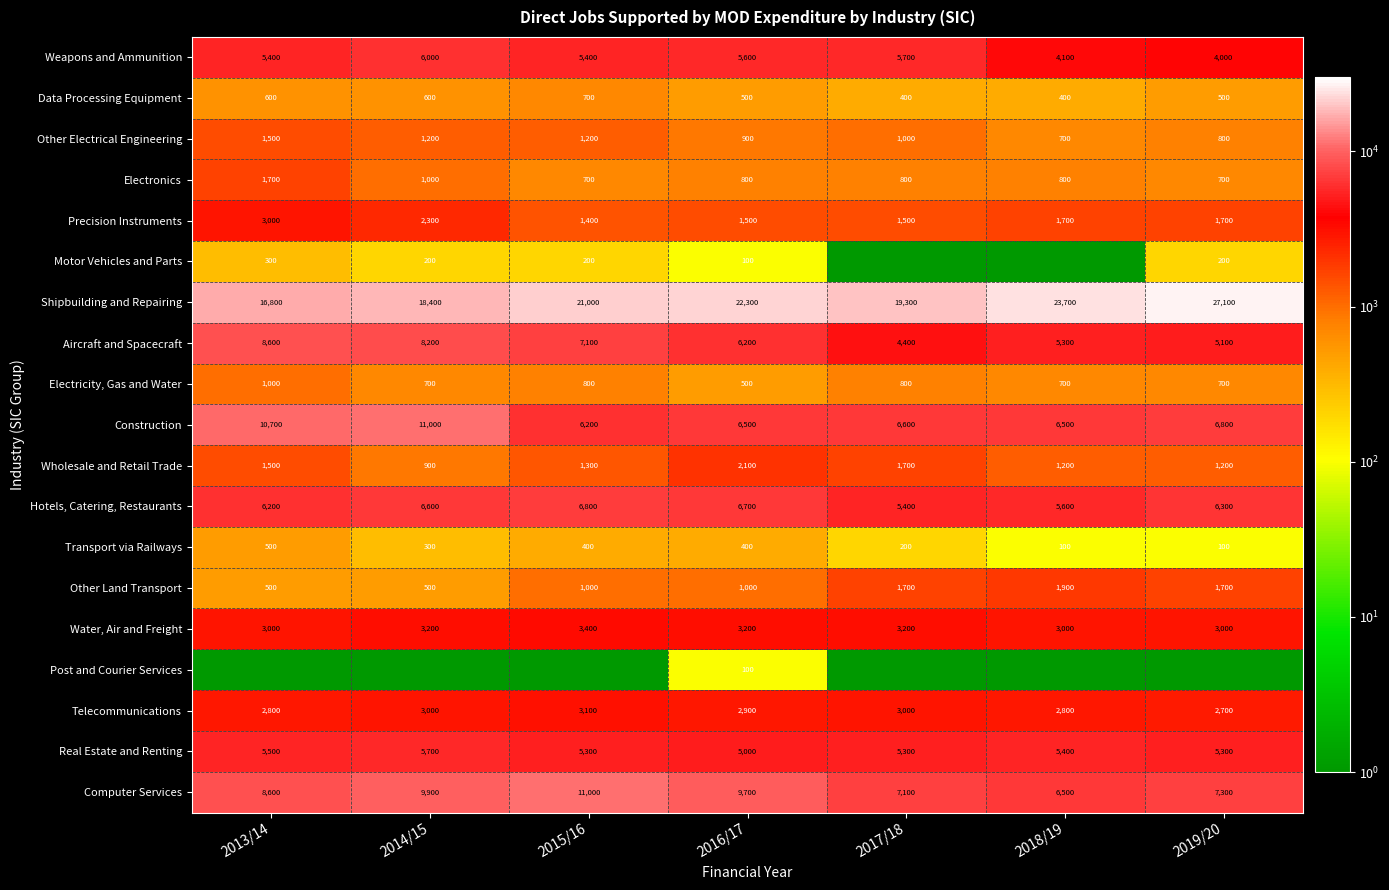

Which category has the lowest value in the Telecommunications series?

2019/20